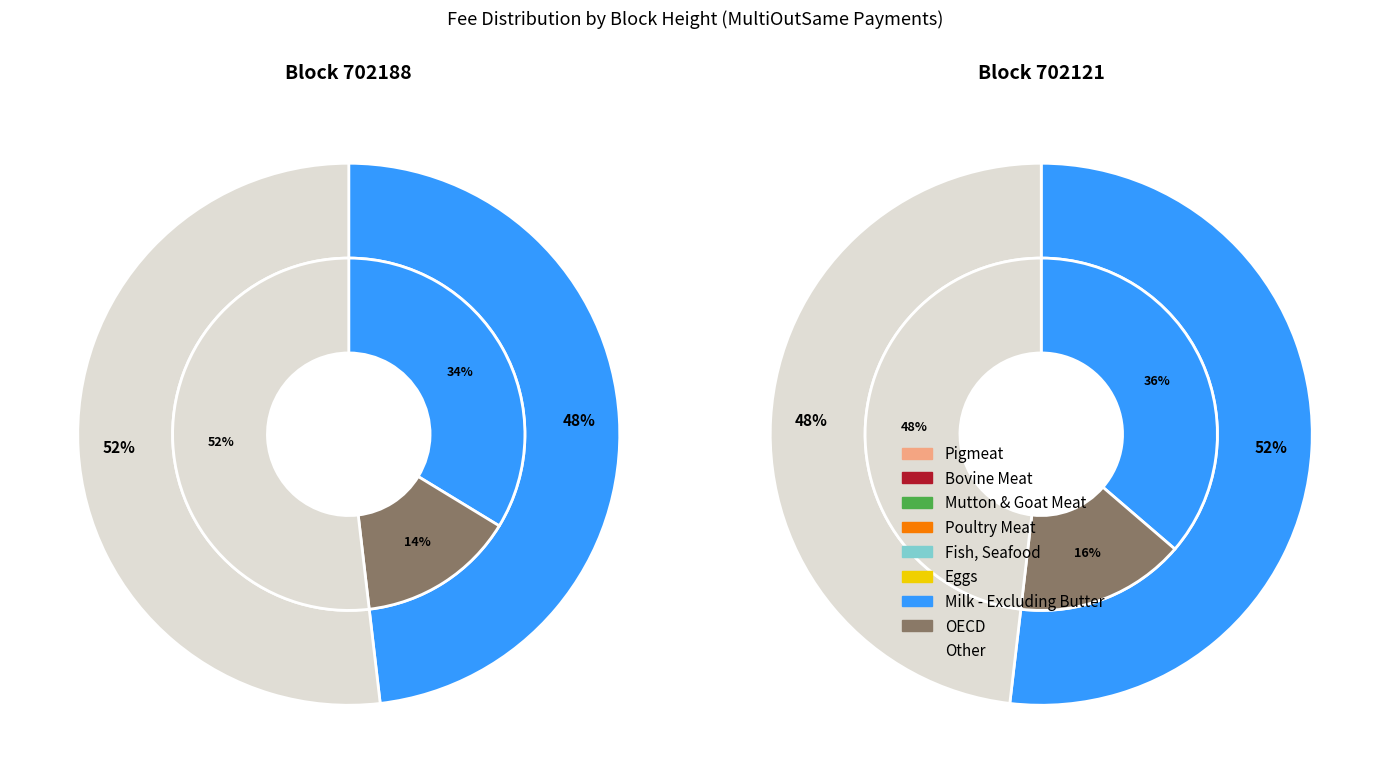

Is it true that 702121 is 52% of the pie?

True